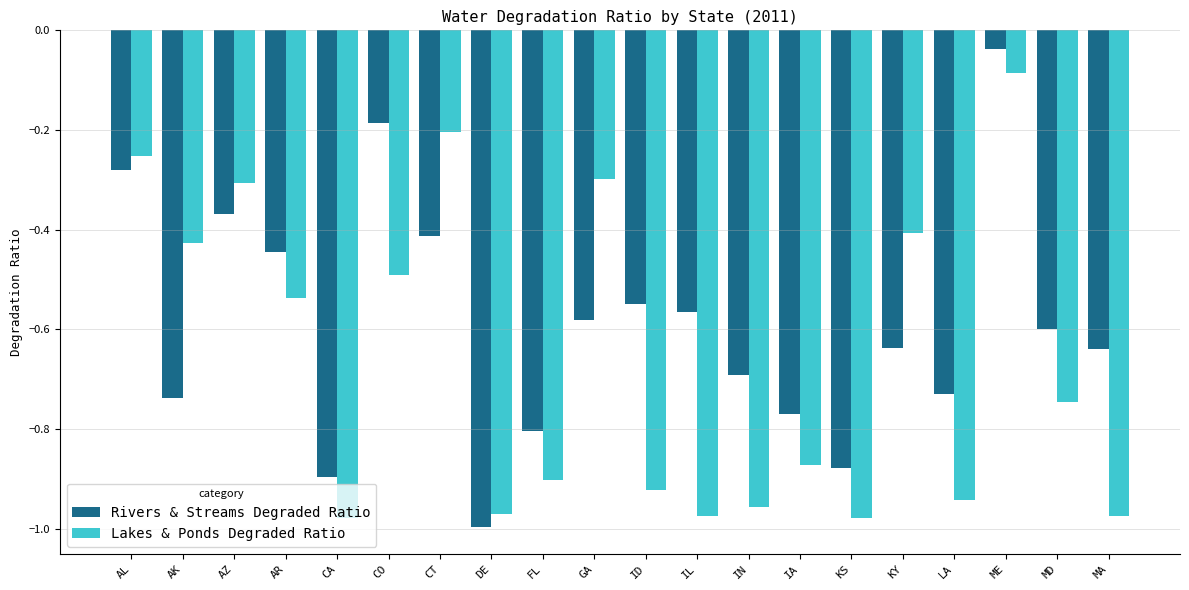

Rank the series by their average value, from lowest to highest.

Lakes & Ponds Degraded Ratio, Rivers & Streams Degraded Ratio